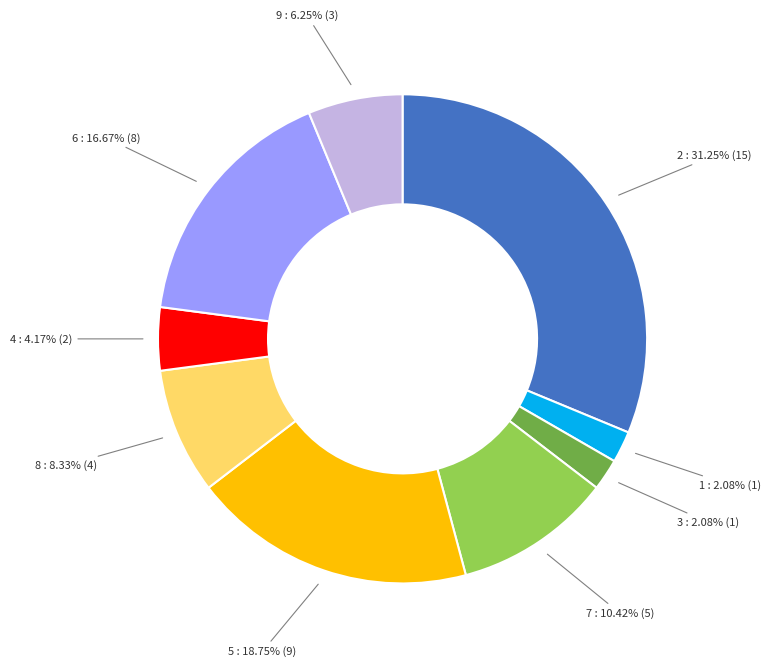

Is there a majority slice in this chart?

No